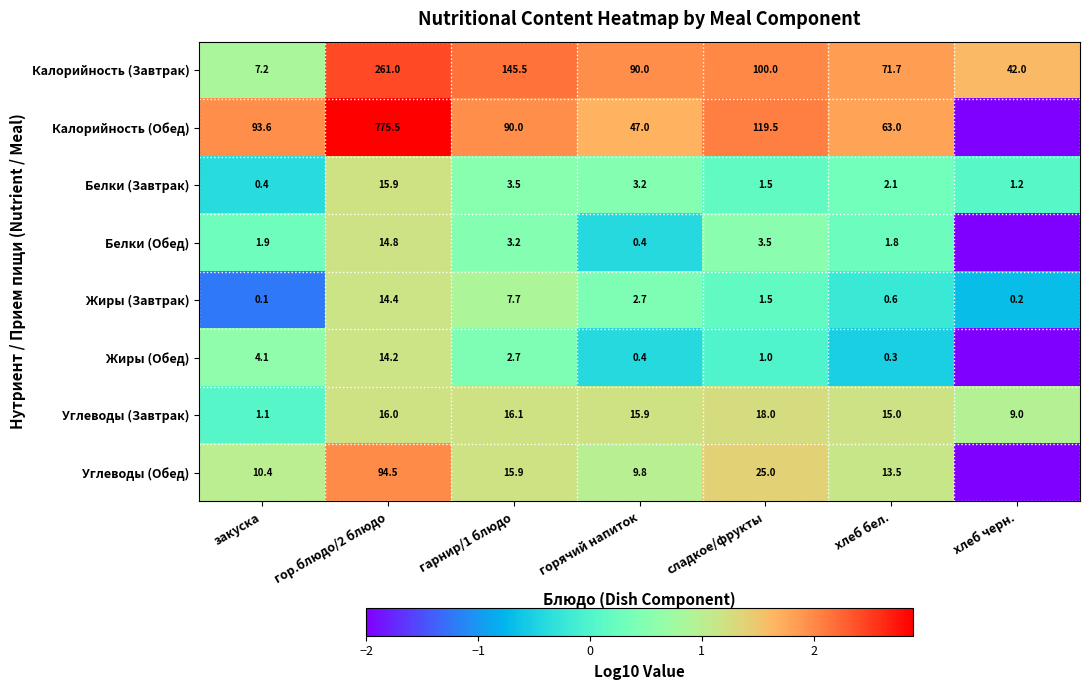

Read the Калорийность (Завтрак) value at гарнир/1 блюдо.

145.5